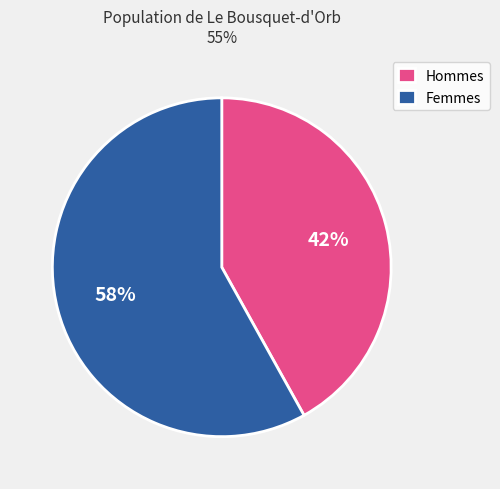

To the nearest percent, what is the average slice percentage?

50%